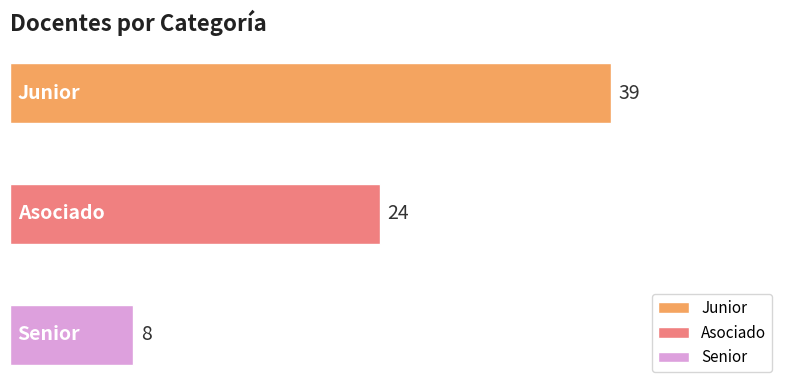

Count the number of categories in the chart.

3